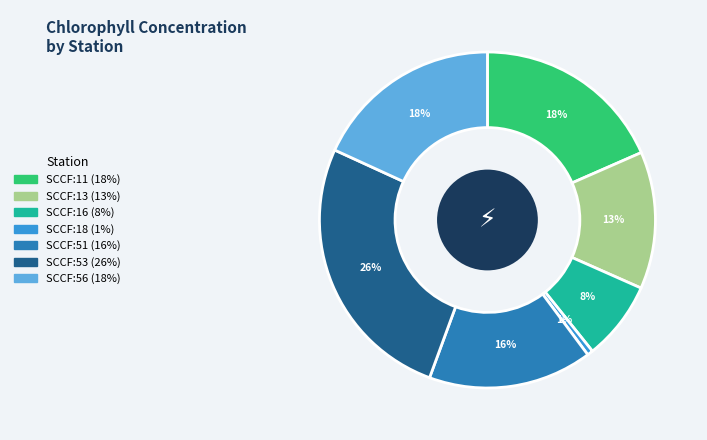

To the nearest percent, what is the combined percentage of SCCF:56 and SCCF:18?

19%